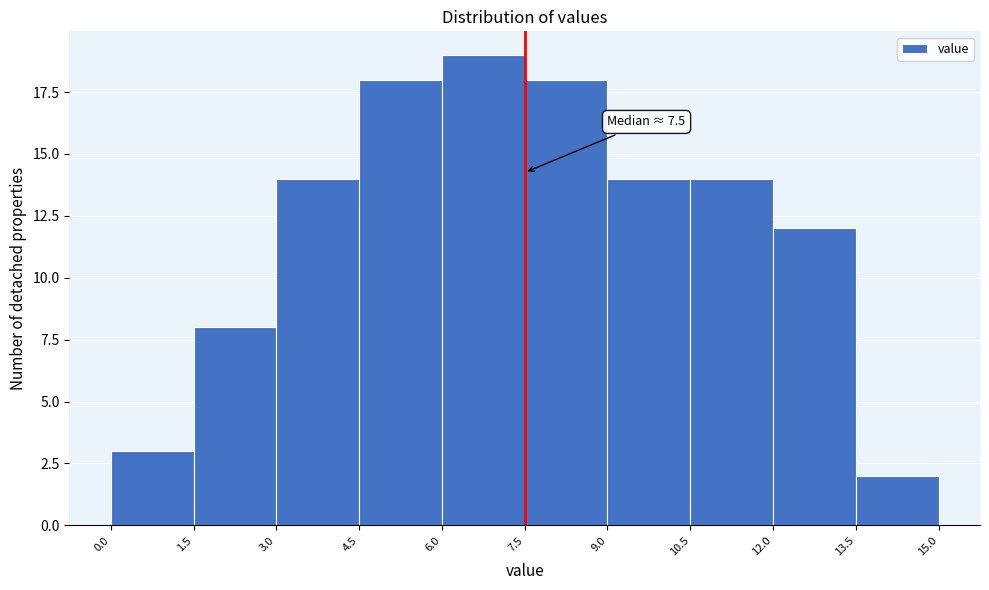

Over which range of the x-axis is the bar tallest?

6.0 to 7.5